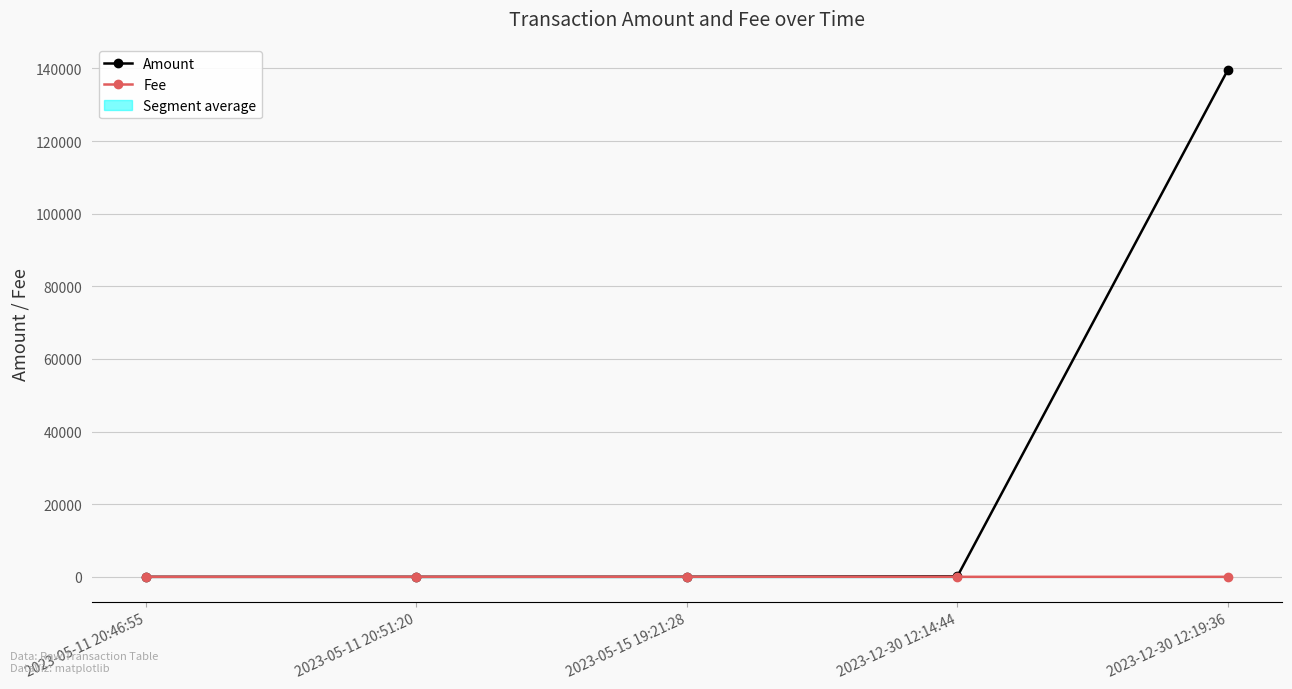

Which label corresponds to the largest value in the chart?

2023-12-30 12:19:36